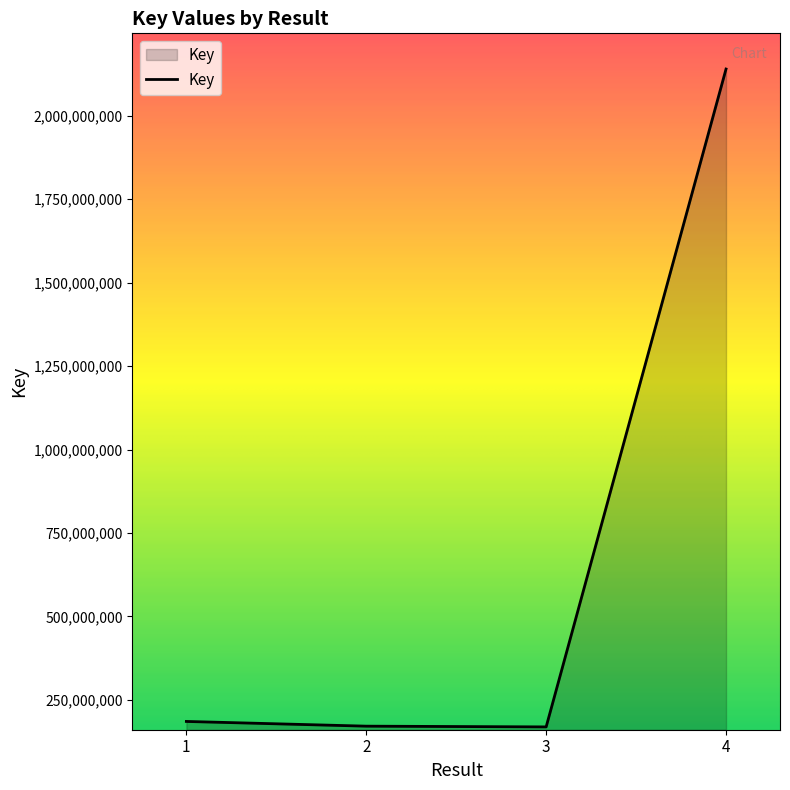

How many categories are shown in the chart?

4